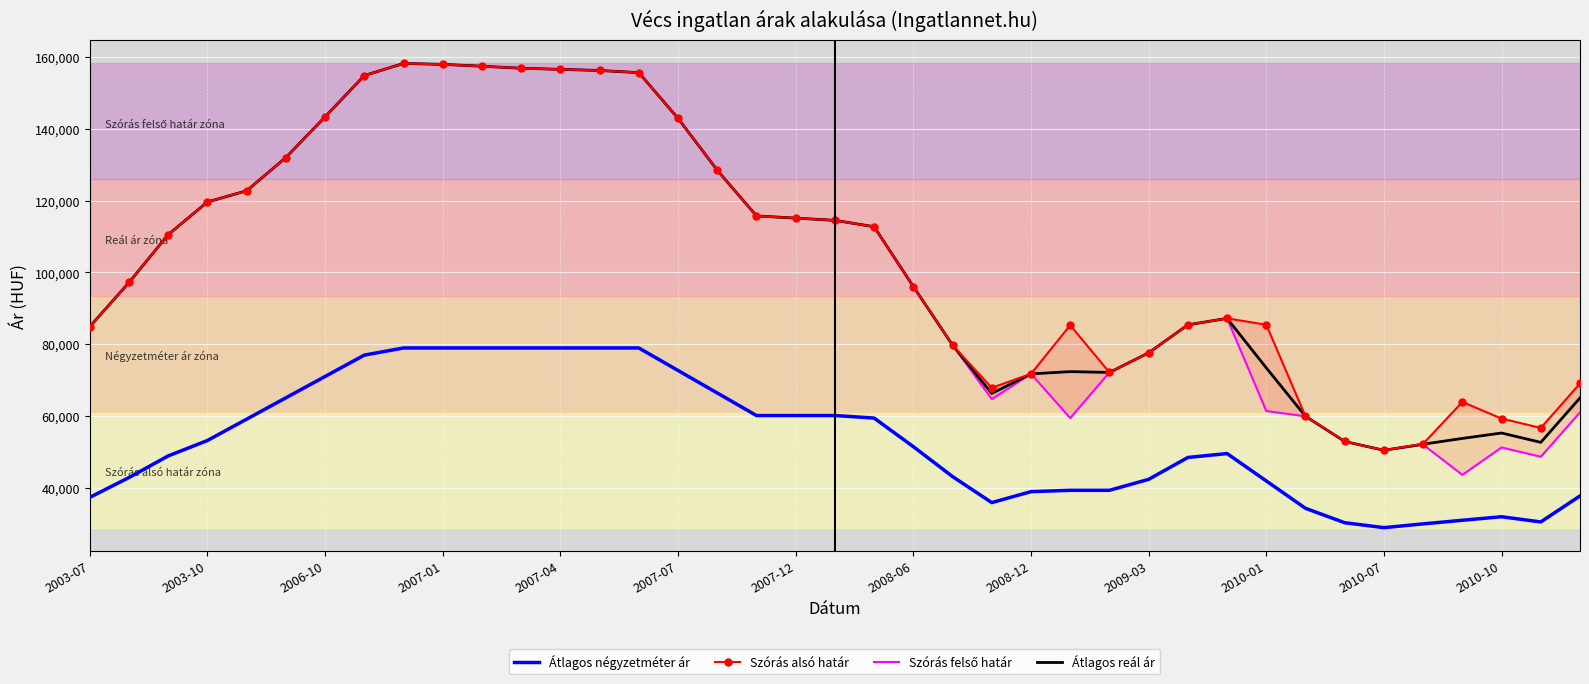

How many distinct data groups are displayed?

4